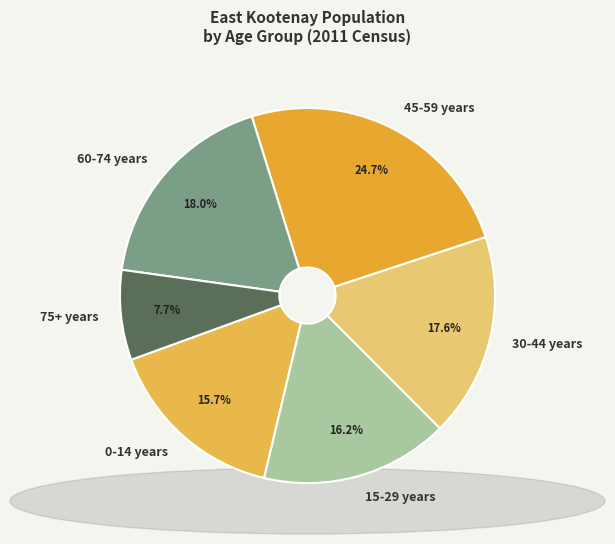

Approximately how many times larger is the value at 45-59 years compared to 30-44 years?

1.4